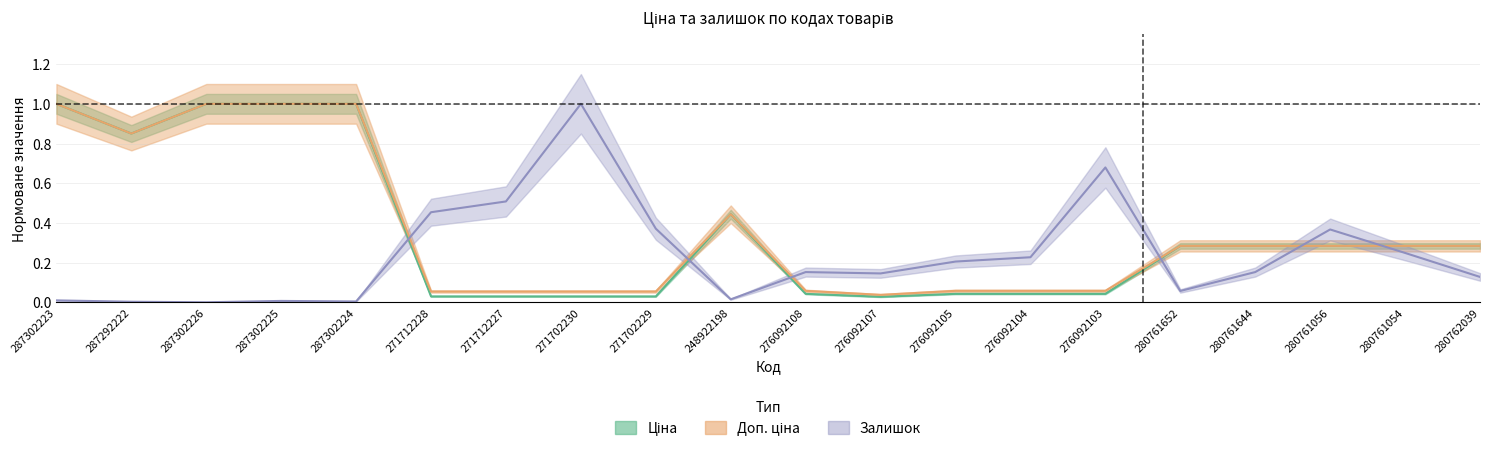

Where is the first local minimum for Доп. ціна?

287292222